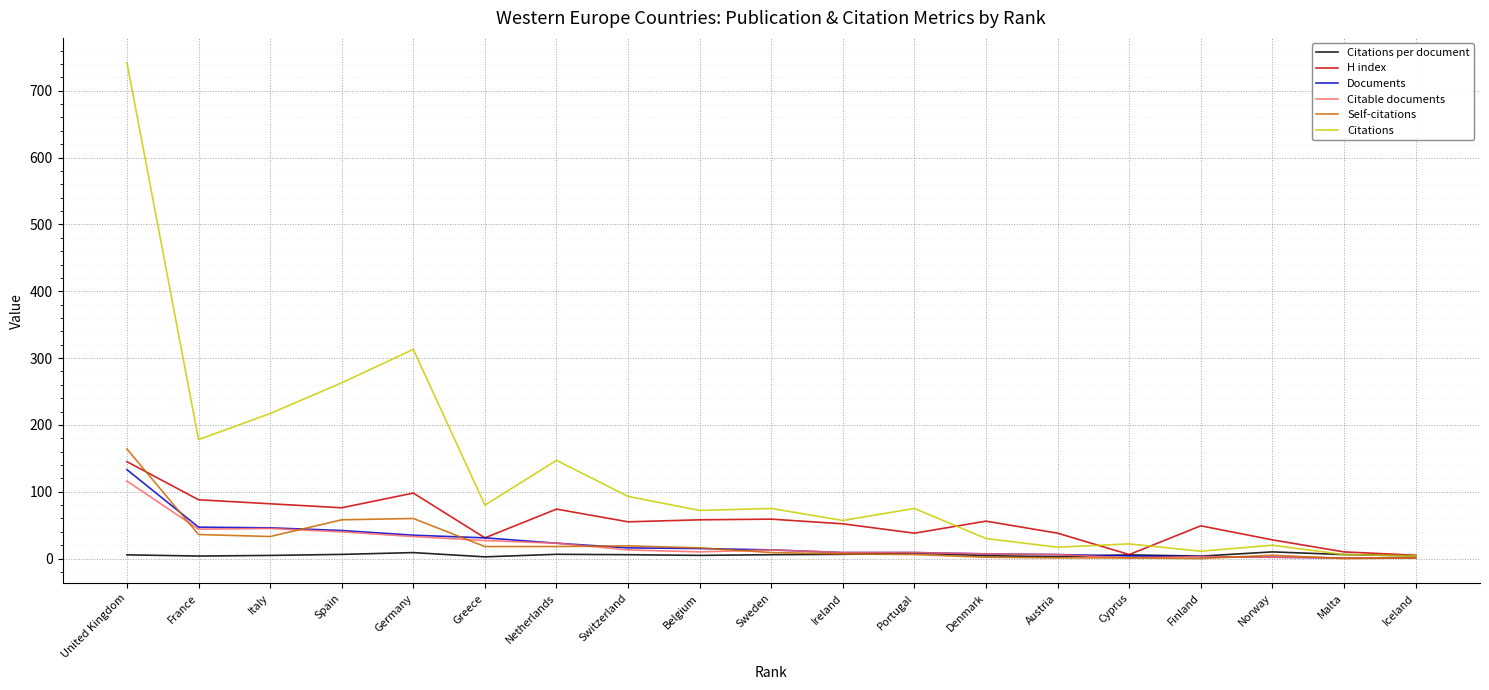

Which series has the largest total across all categories?

Citations